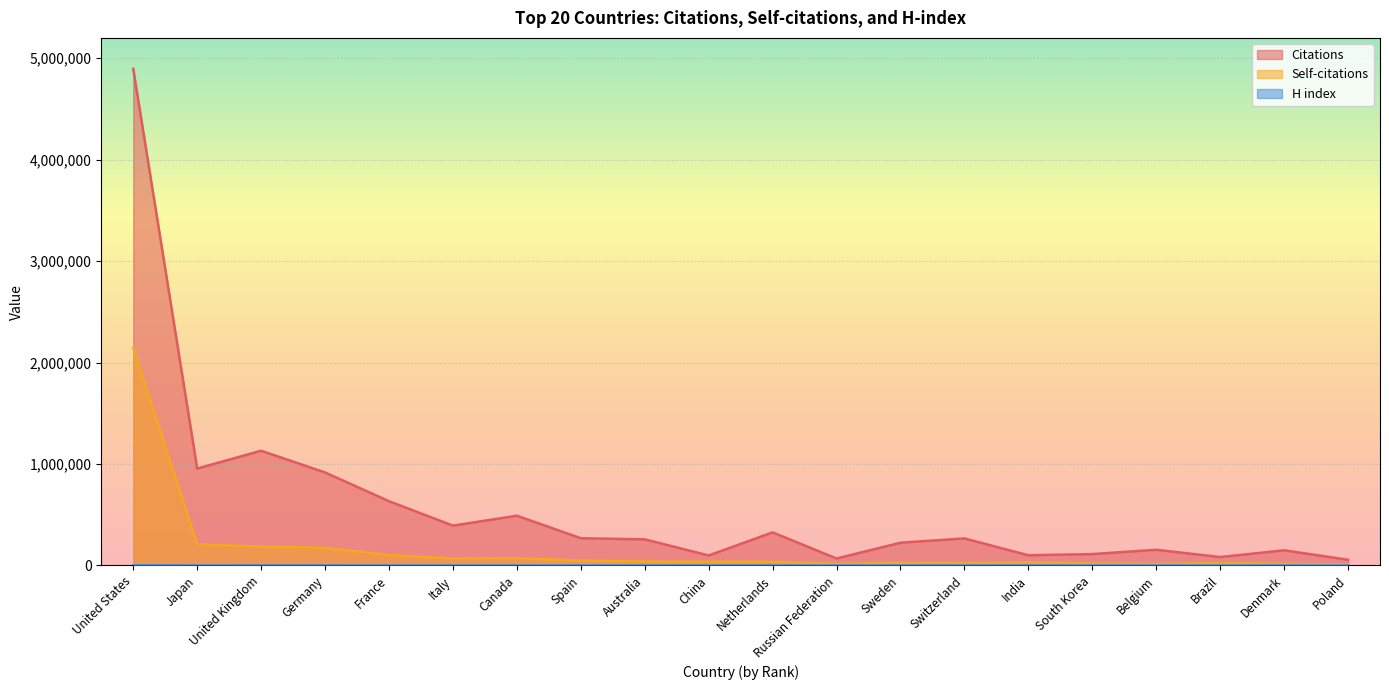

Which label corresponds to the smallest value in the chart?

Russian Federation